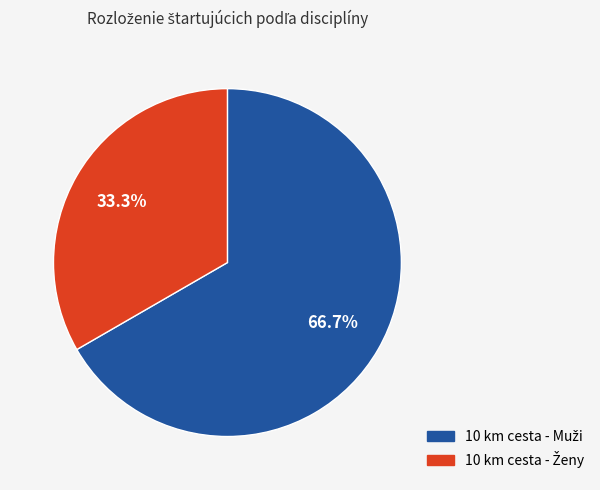

Does any single category account for the majority?

Yes